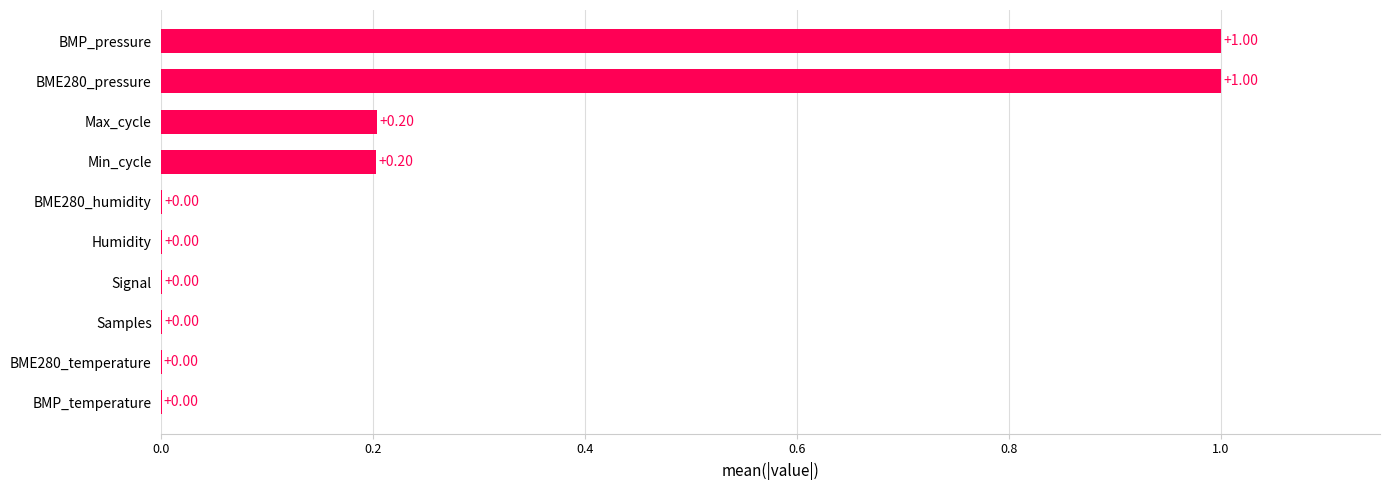

What is the sum of all values?

2.4